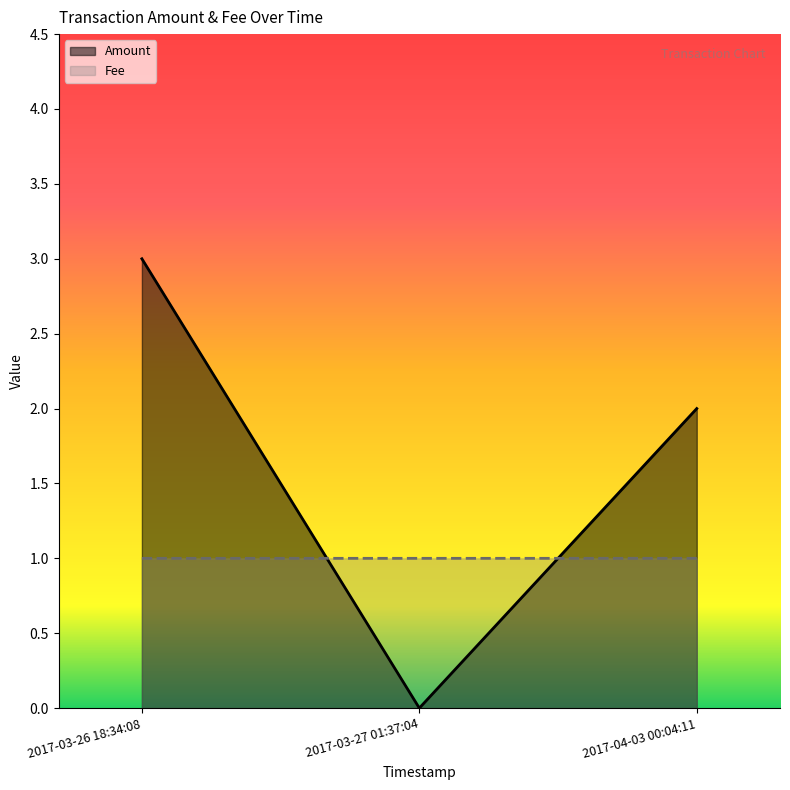

The value of Fee at 2017-03-27 01:37:04 is 1.4. True or false?

False